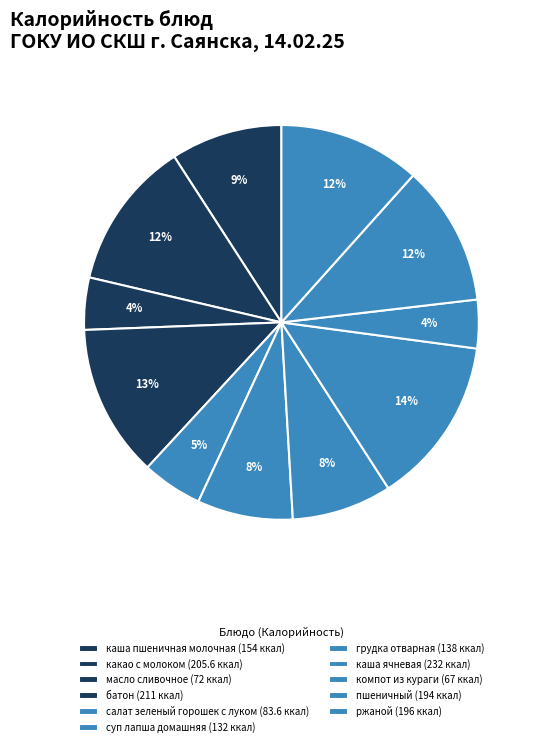

How many slices are in this pie chart?

11